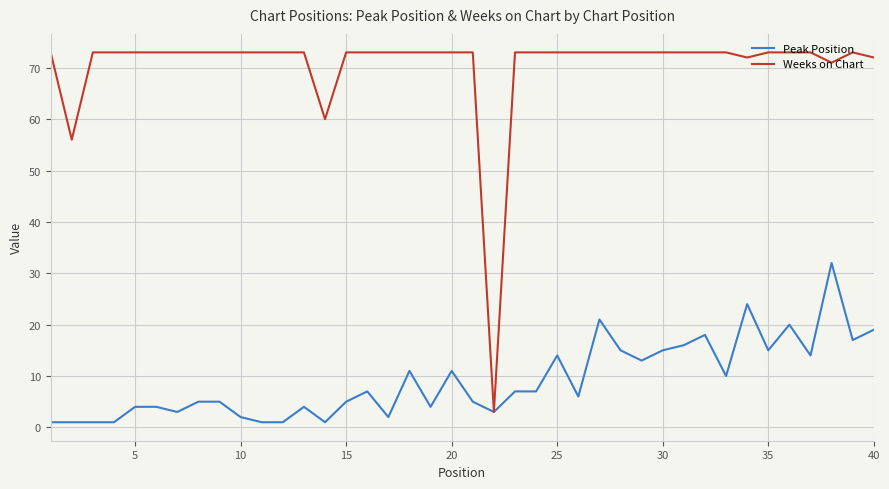

List the series in order of their overall mean, highest first.

Weeks on Chart, Peak Position